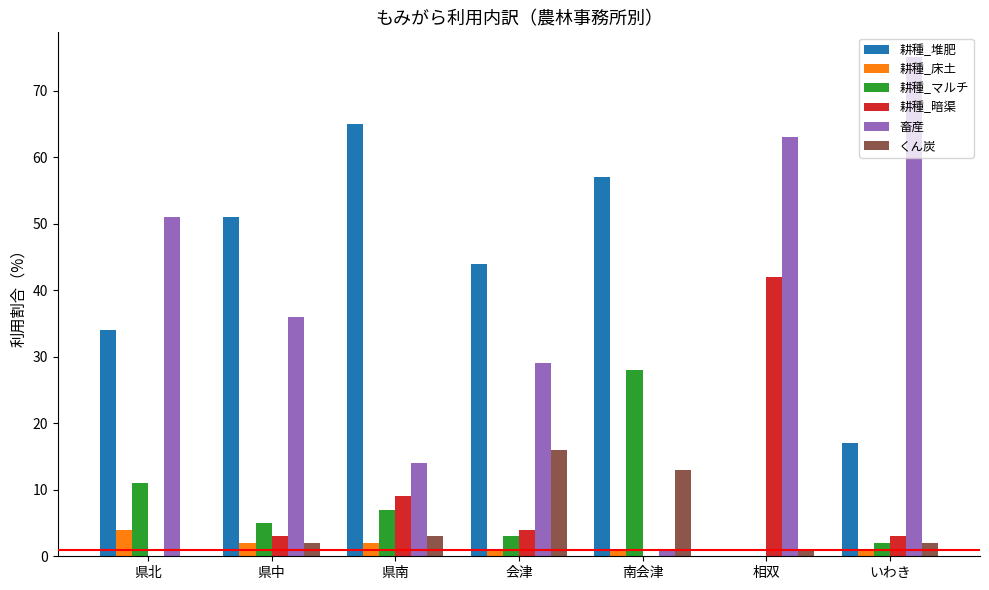

What is the sum of the 耕種_暗渠 values at 南会津 and いわき?

3